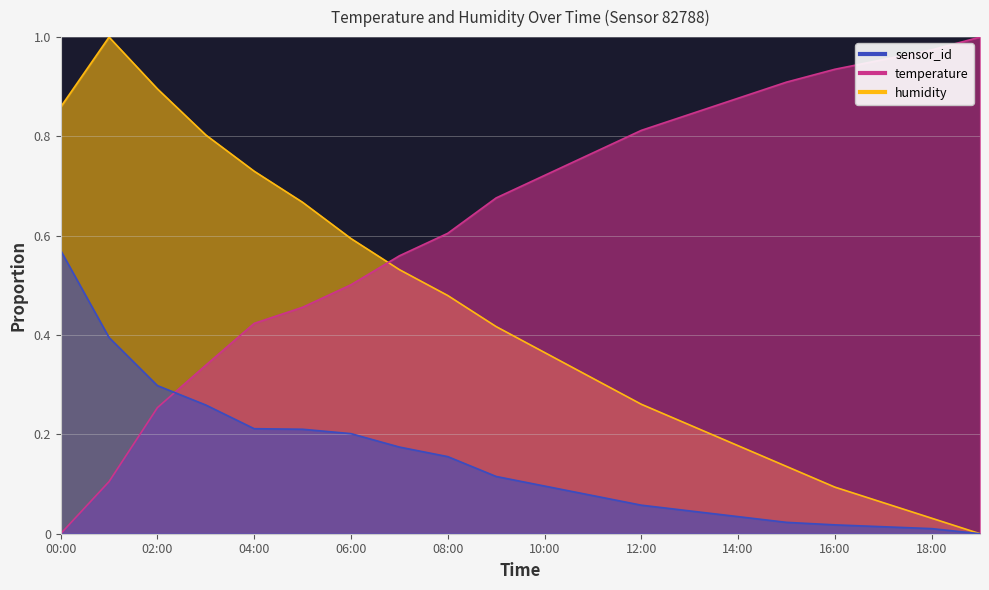

True or false: temperature has a value of 0.2 at 06:00.

False